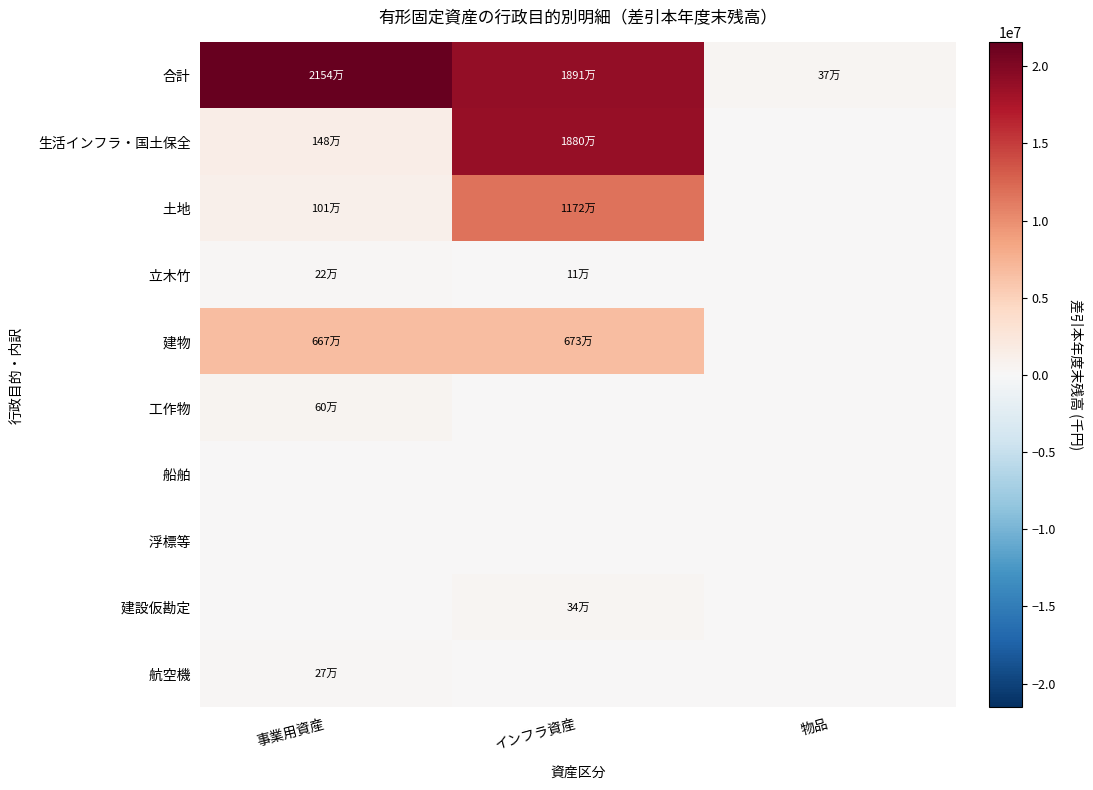

How many categories are shown in the chart?

3